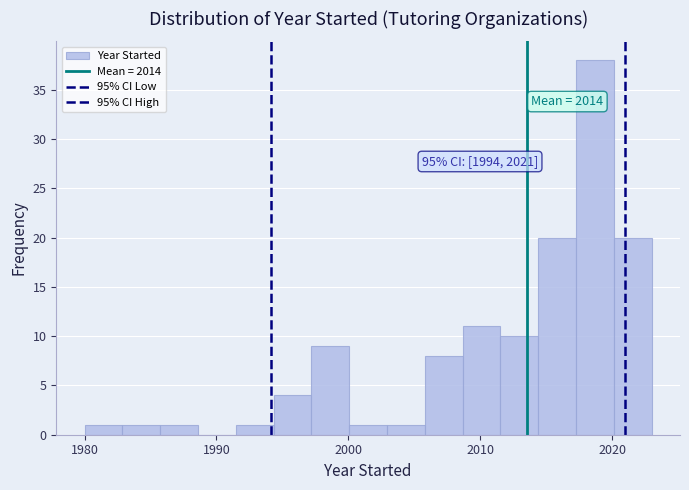

Around what value on the x-axis is the tallest bar? Give the approximate position of its centre, as read against the axis.

2019